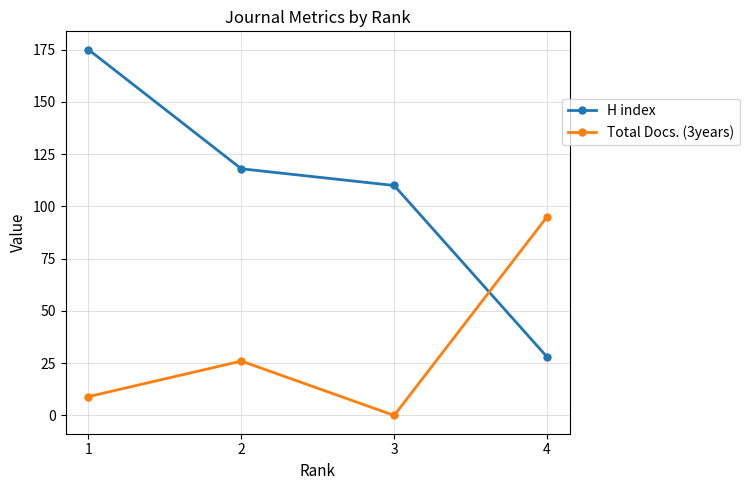

How many distinct data groups are displayed?

2